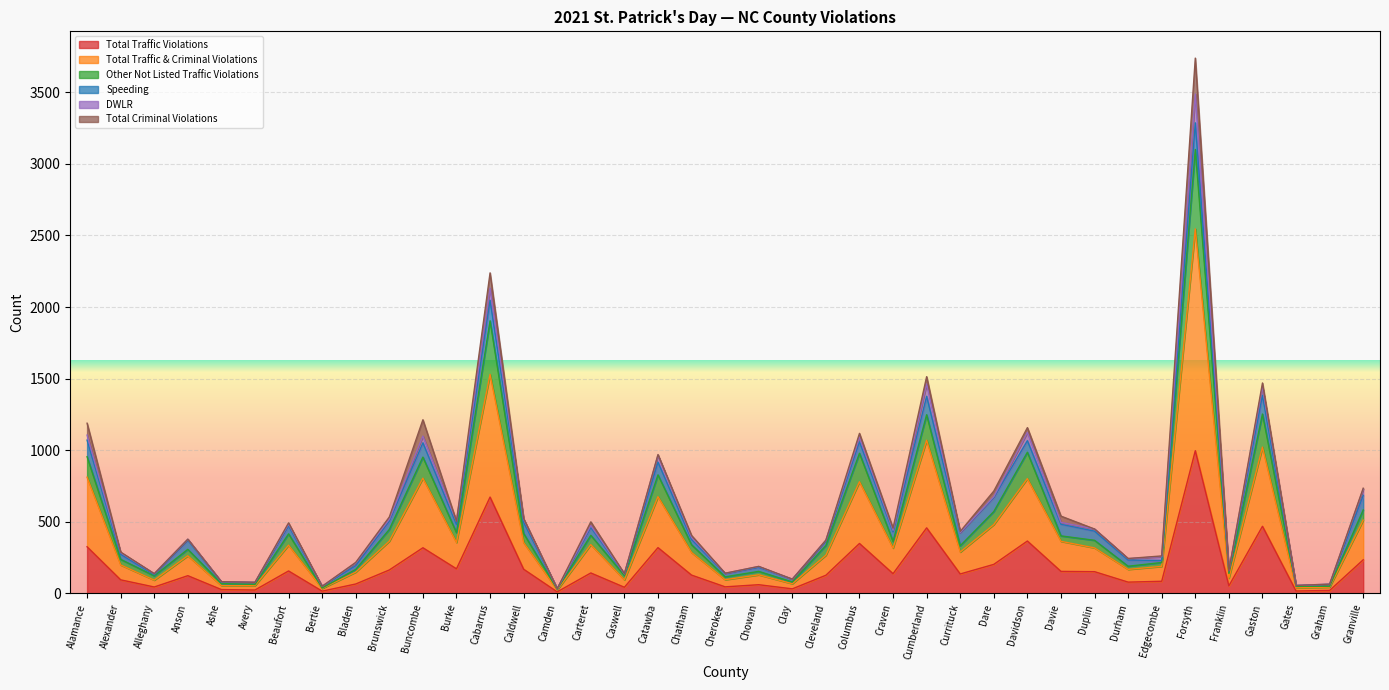

Does the chart display data point markers on the line(s)?

No